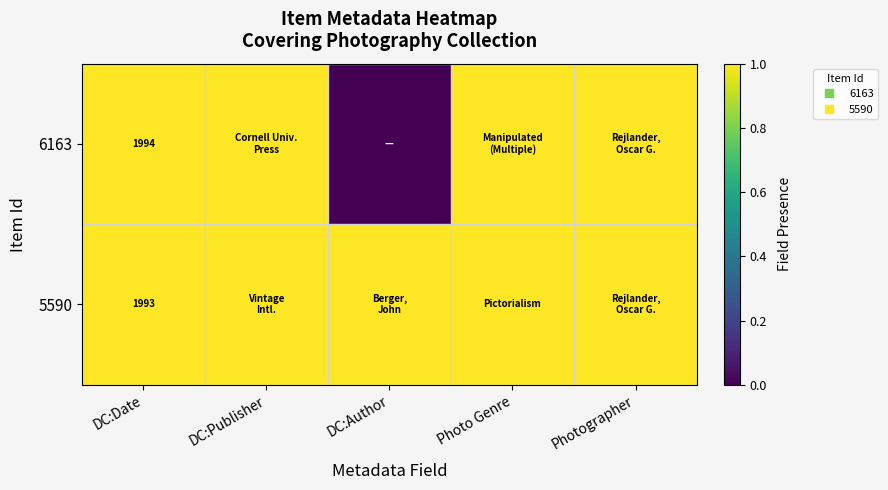

Rank the categories by 5590 value from highest to lowest.

DC:Date, DC:Publisher, DC:Author, Photo Genre, Photographer